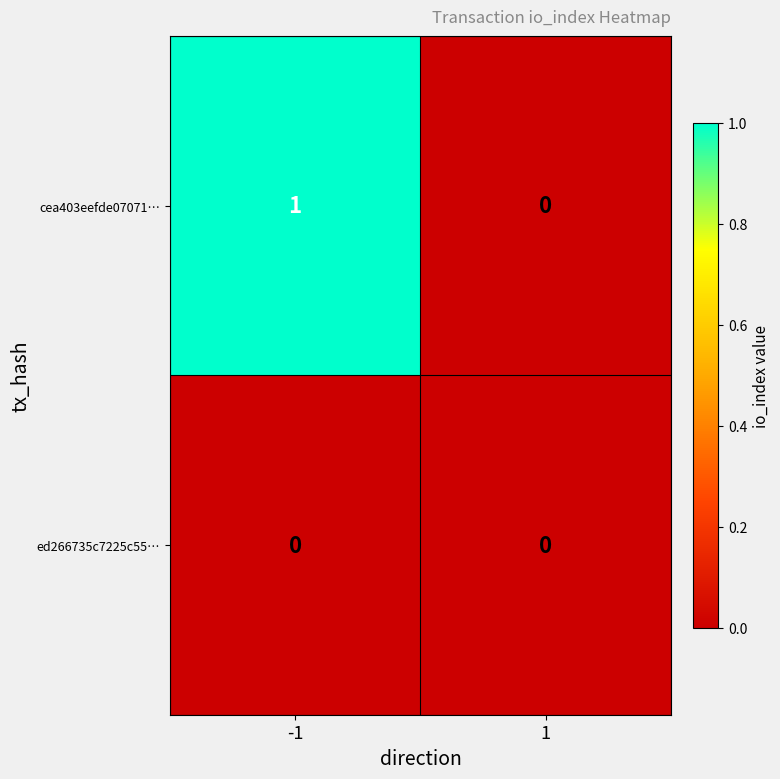

At -1, list the series in order from smallest to largest.

ed266735c7225c55…, cea403eefde07071…